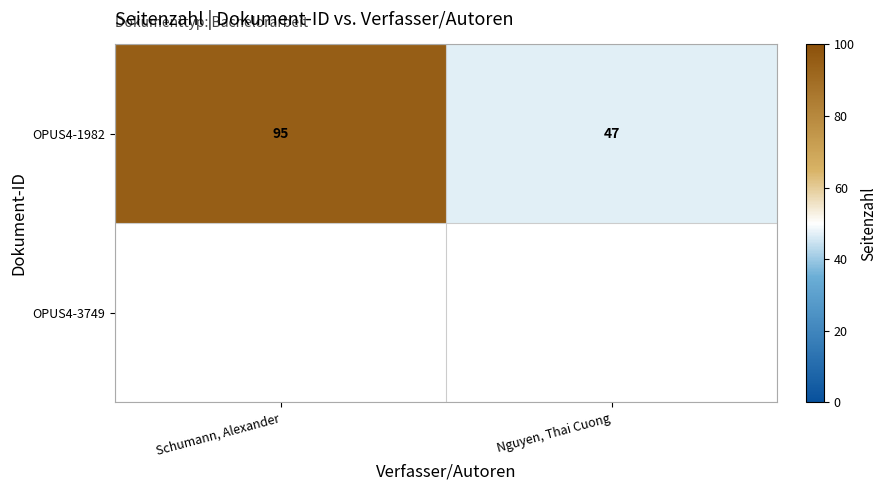

Which category has the lowest value across all series?

Nguyen, Thai Cuong